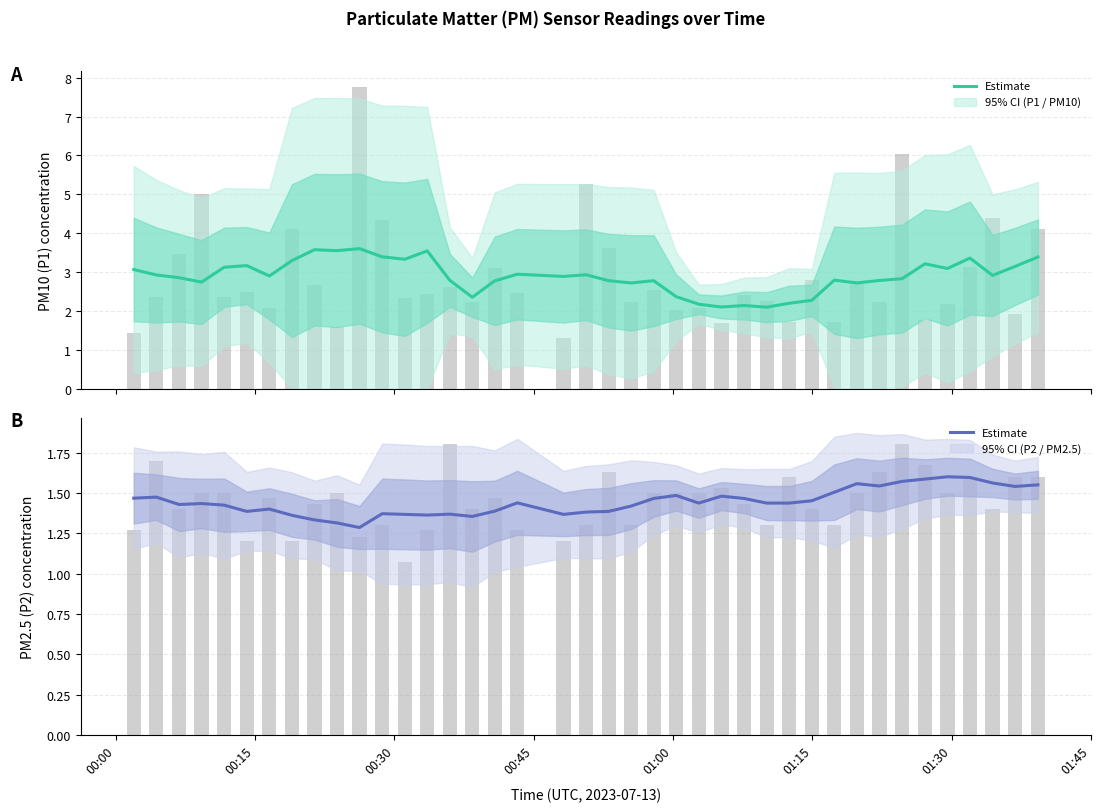

What is the sum of all values?

57.8